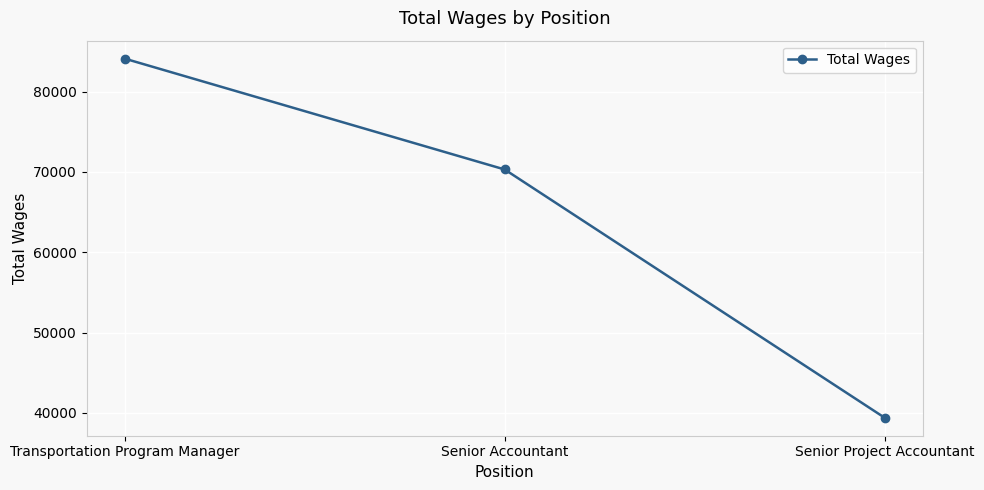

The chart shows a value of 123626 at Transportation Program Manager. True or false?

False